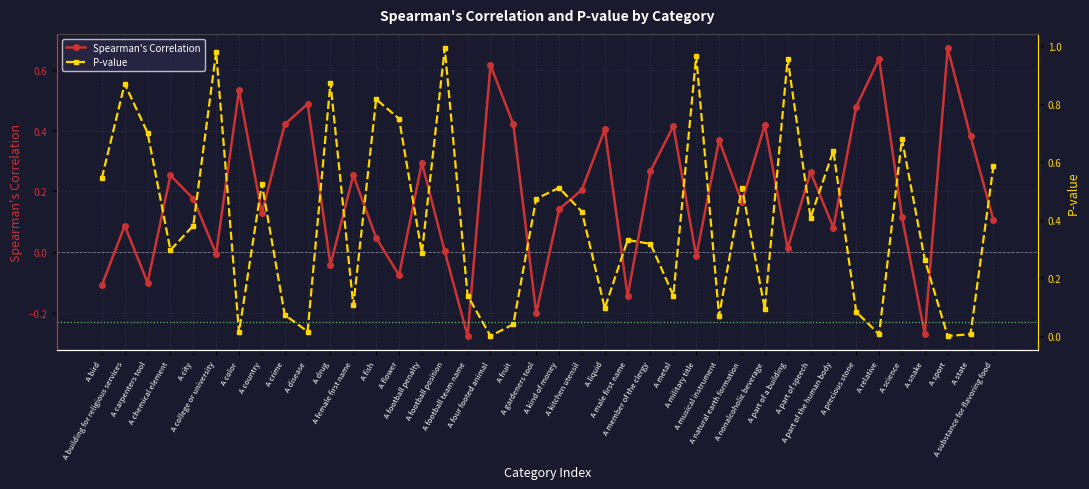

The value of P-value at A part of speech is 0.4. True or false?

True